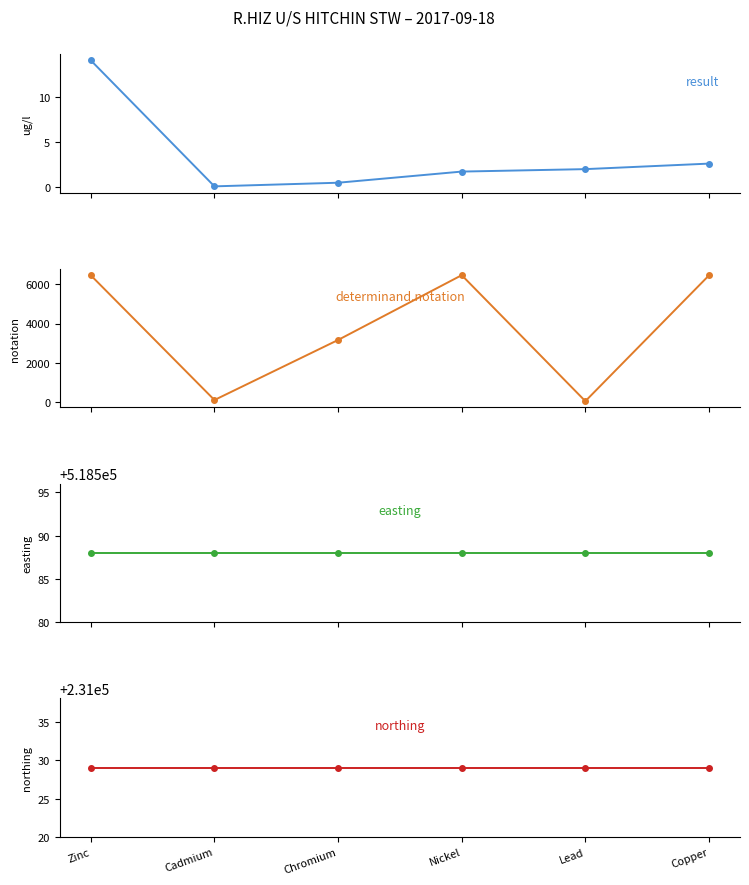

The result series shows 3.1 at Nickel. True or false?

False